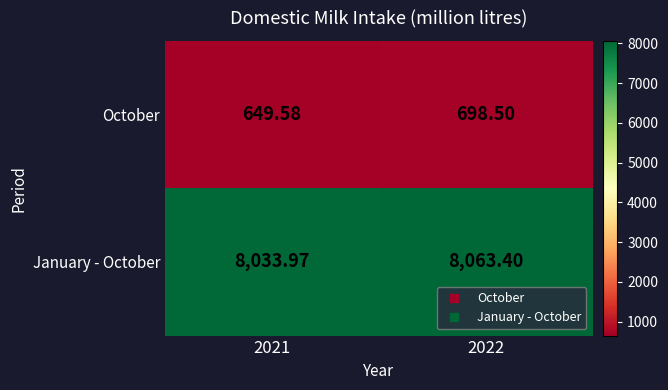

At which category is the sum across all series the highest?

2022